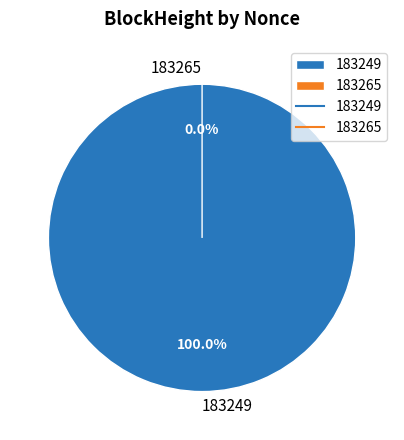

What is the change in value from 183249 to 183265?

-750